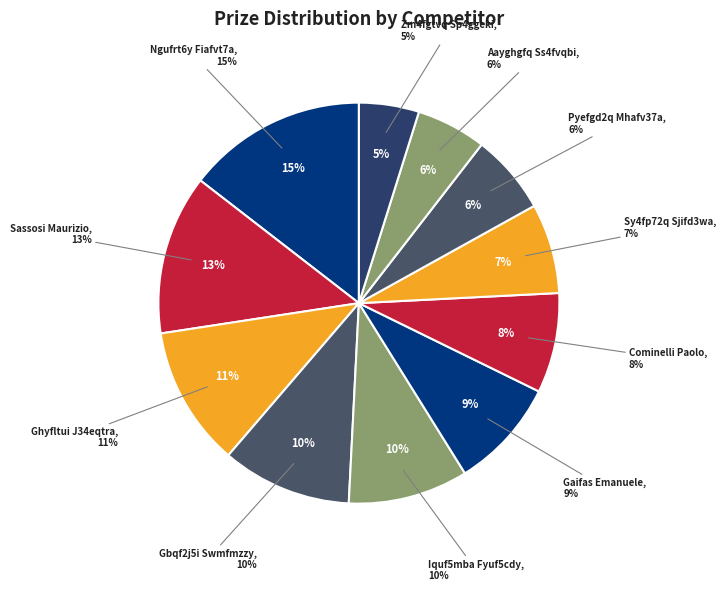

What is the smallest slice in the pie chart?

Zm4fgtvq Sp4ggeki